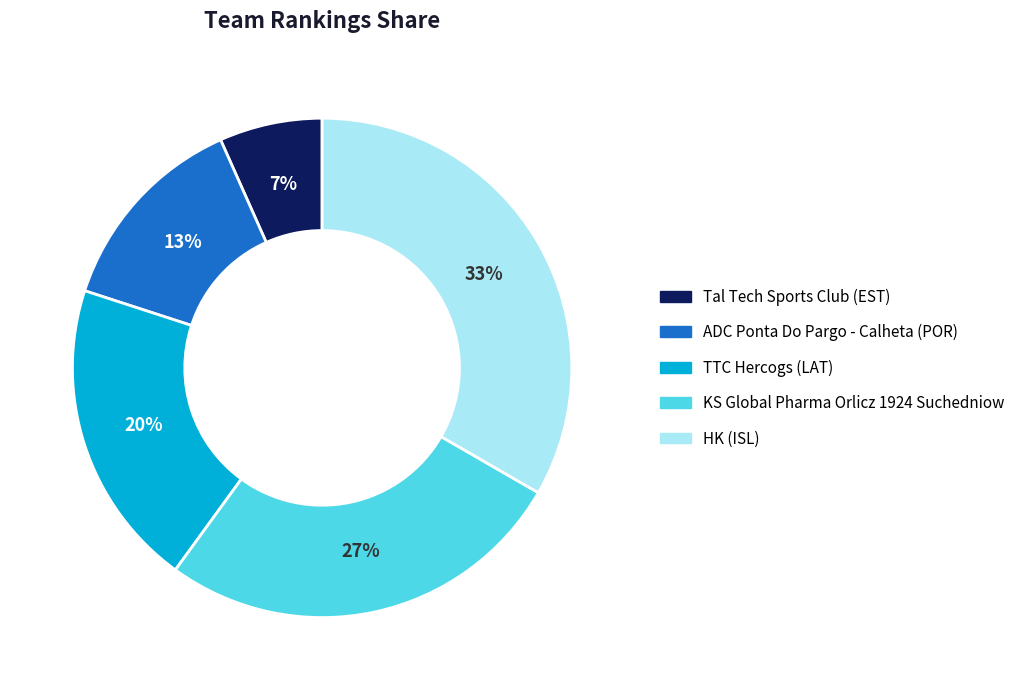

To the nearest percent, what is the average slice percentage?

20%